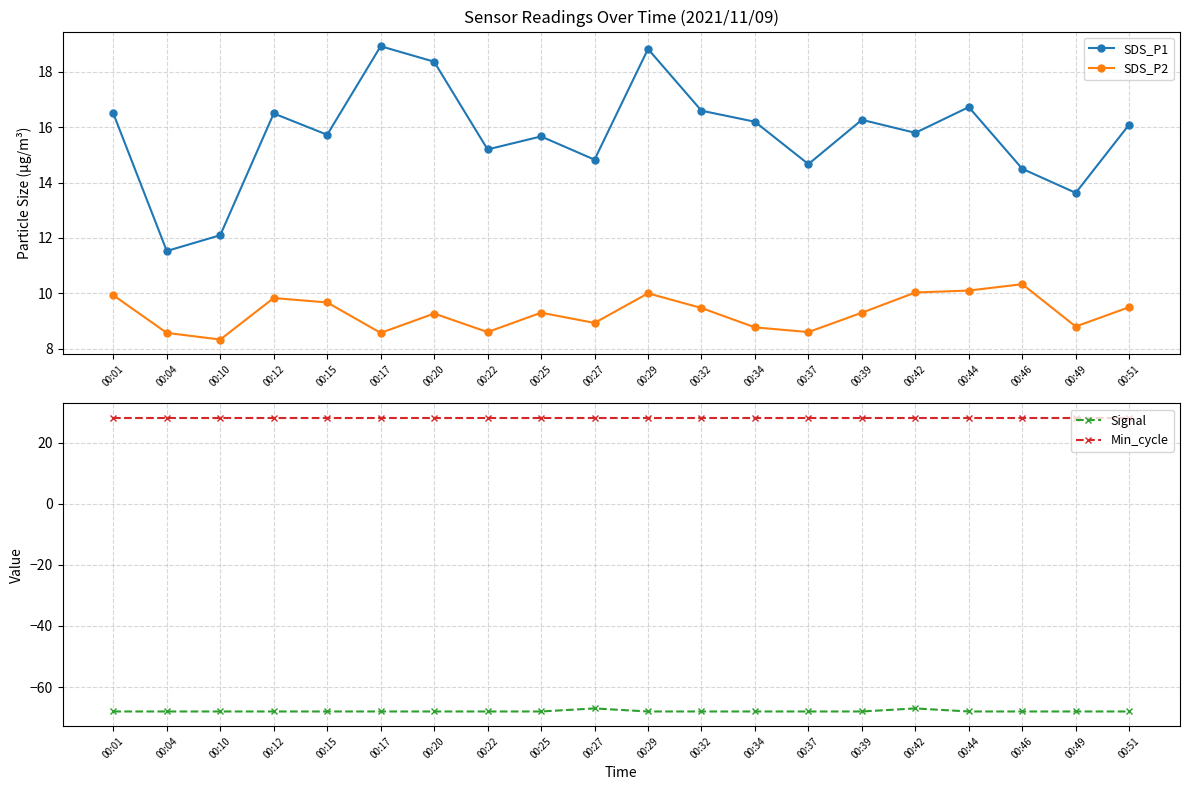

How many lines are shown in the chart?

4